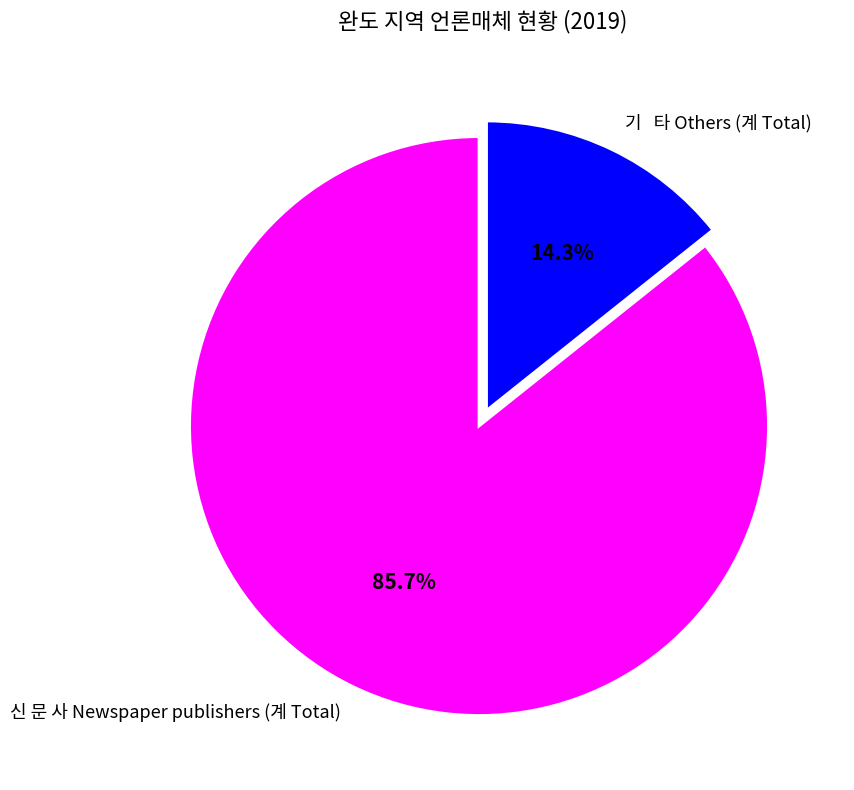

Approximately how many times larger is the value at 신 문 사 Newspaper publishers (계 Total) compared to 기 타 Others (계 Total)?

6.0